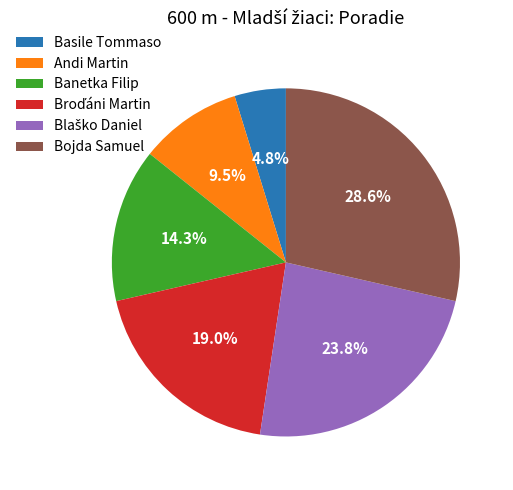

What is the smallest slice in the pie chart?

Basile Tommaso